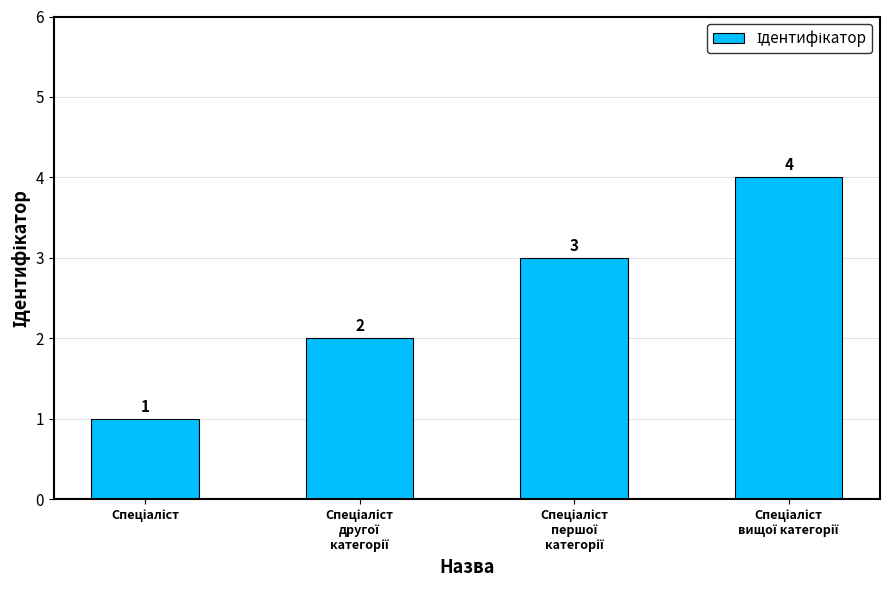

How many data points does each series have?

4